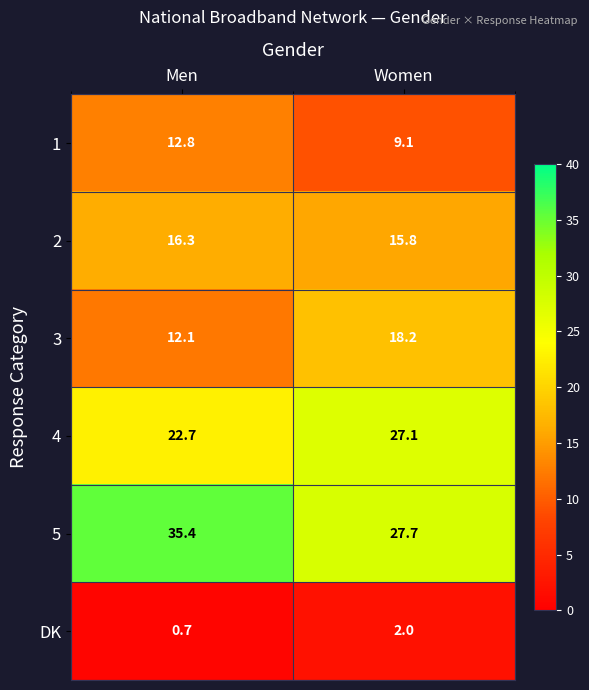

Is it true that DK equals 1.1 at Men?

False